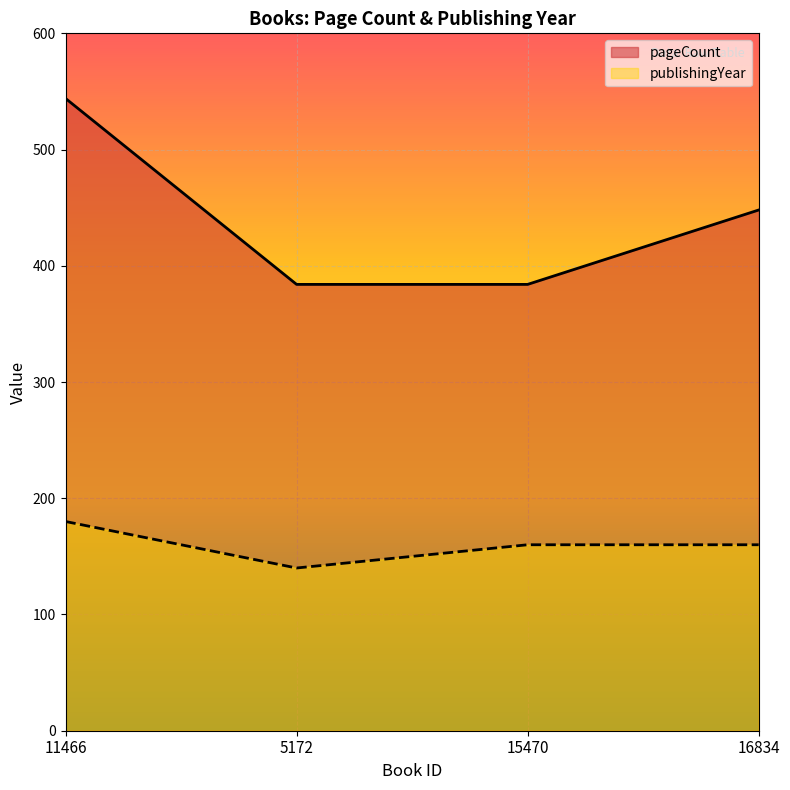

Between 5172 and 15470, which series saw the biggest shift?

publishingYear